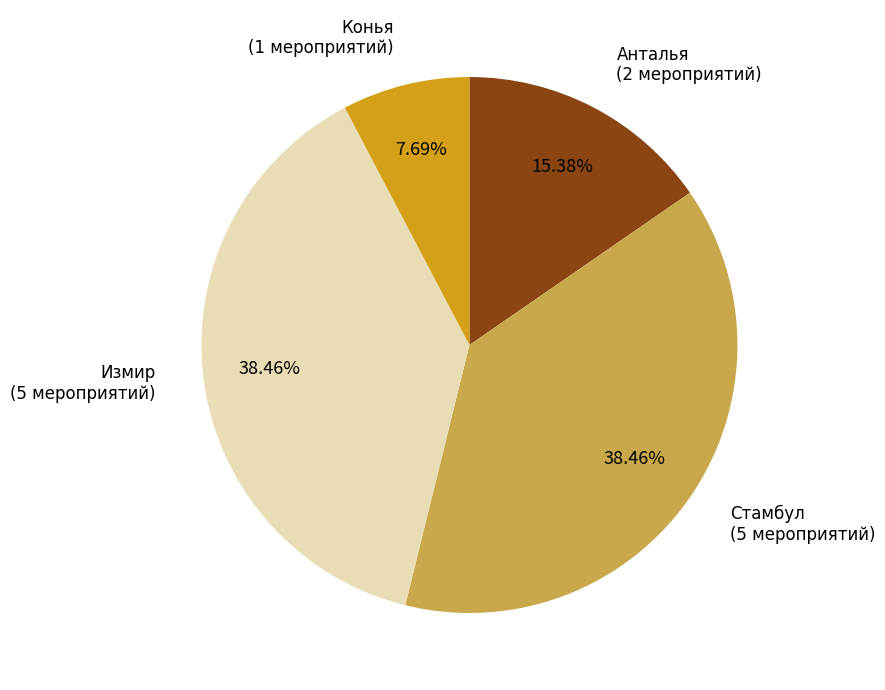

True or false: Измир accounts for 38% of the total.

True